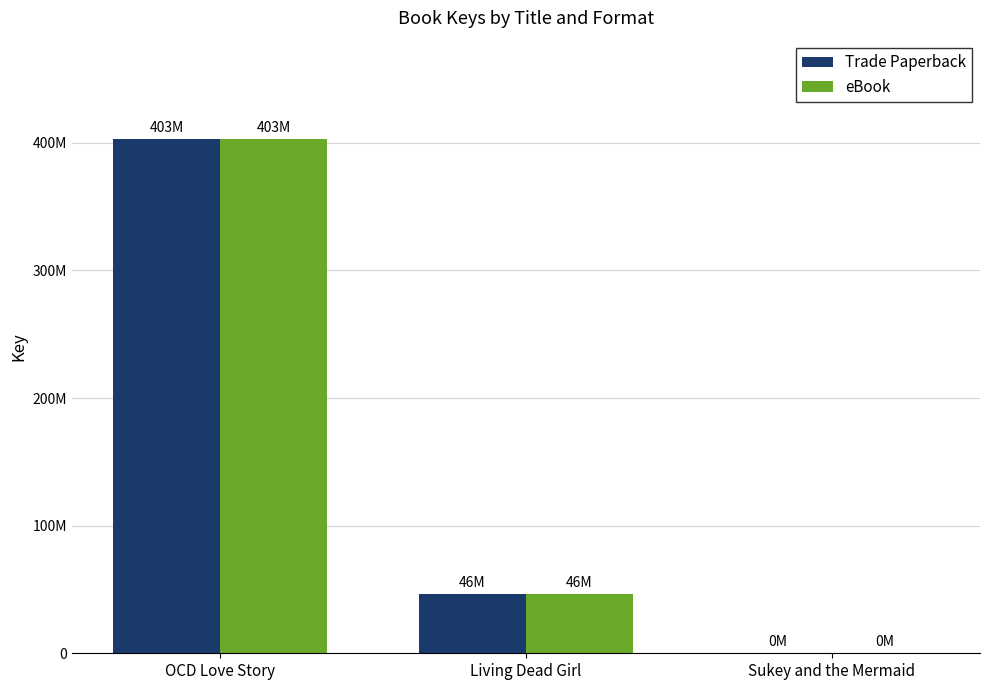

True or false: eBook has a value of 46306173 at Living Dead Girl.

True